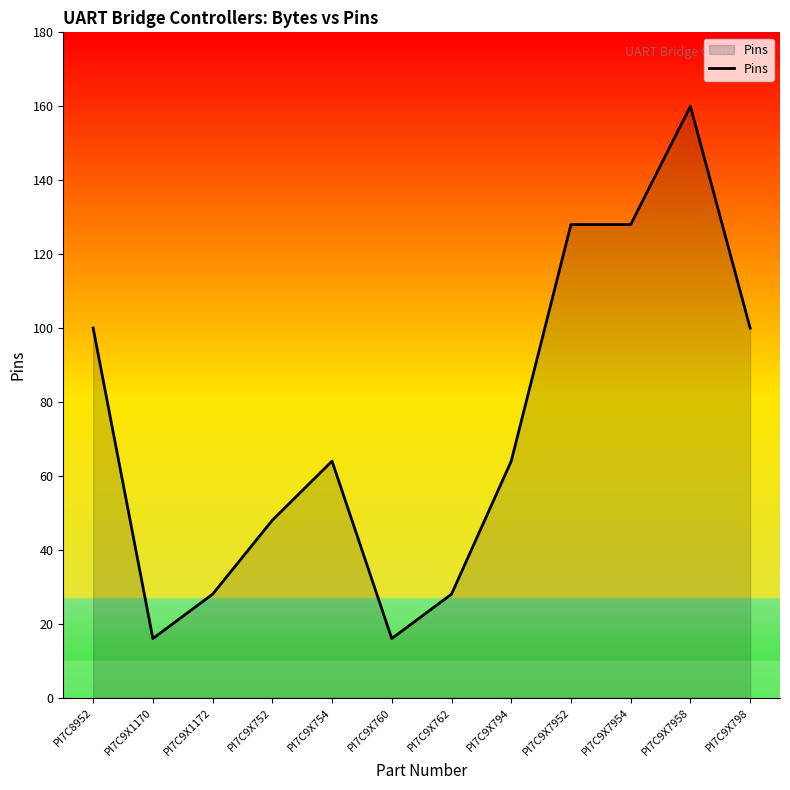

Which has a higher value, PI7C9X1170 or PI7C9X754?

PI7C9X754